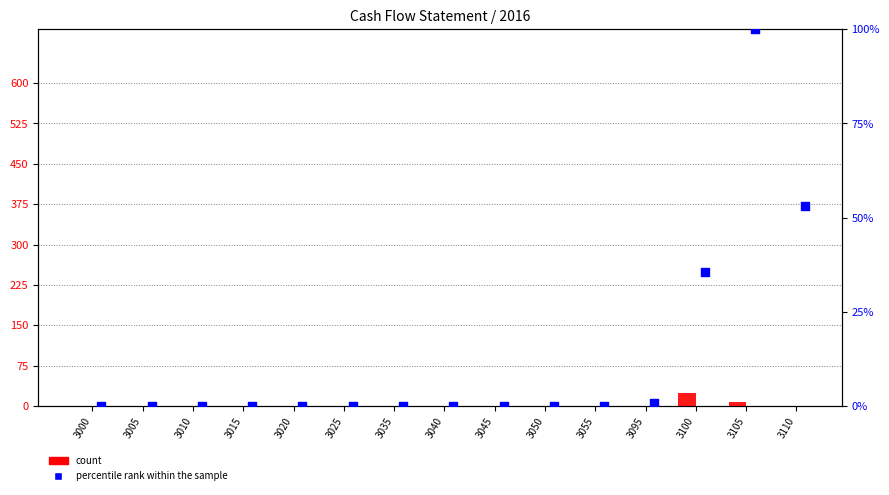

What are all the series names shown in the legend?

count, percentile rank within the sample